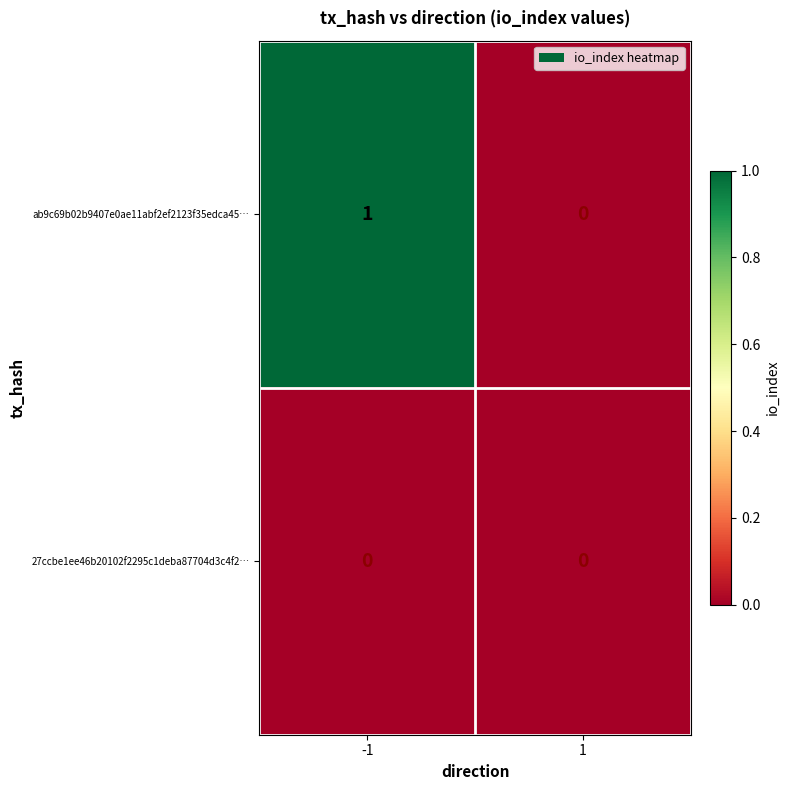

Which series has the largest total across all categories?

ab9c69b02b9407e0ae11abf2ef2123f35edca45…